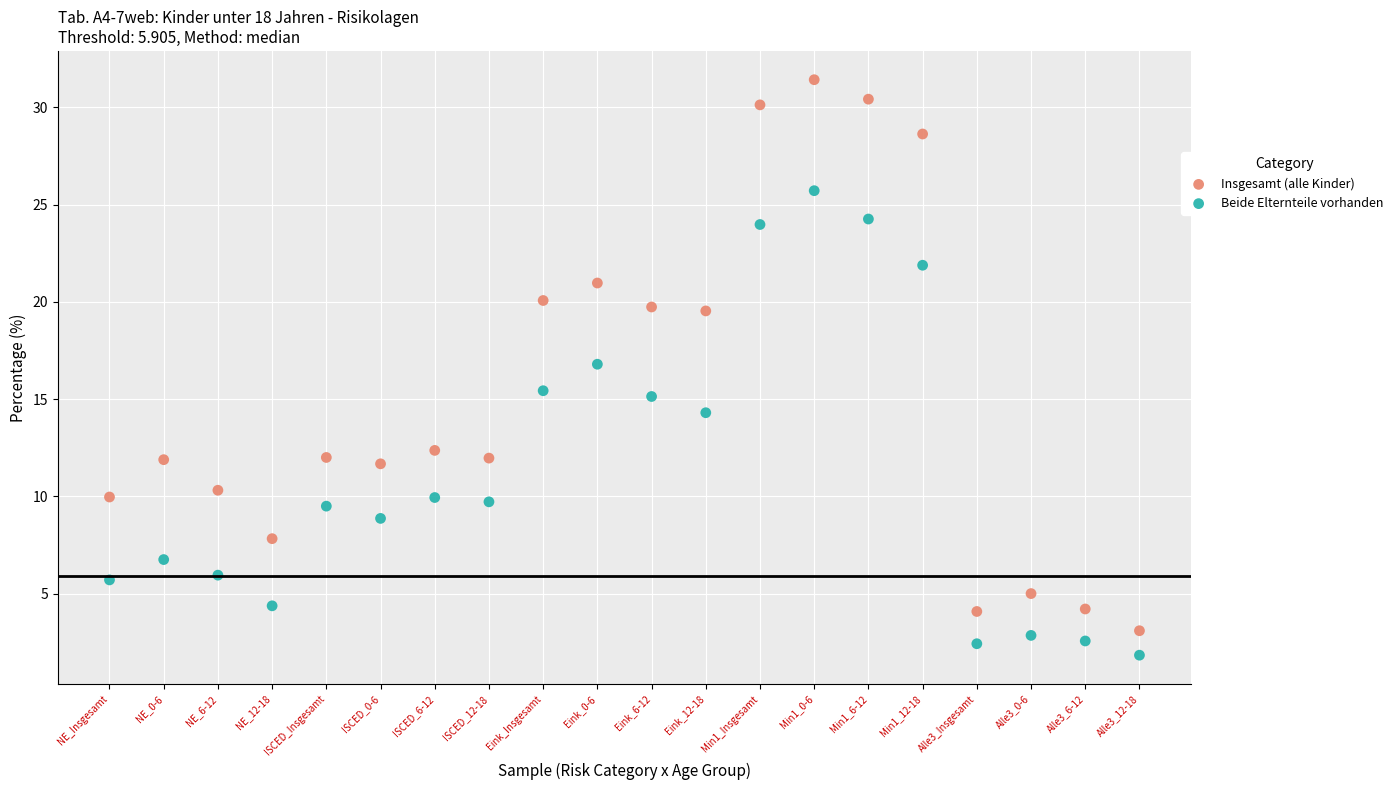

Which series contains the lowest Y value?

Beide Elternteile vorhanden